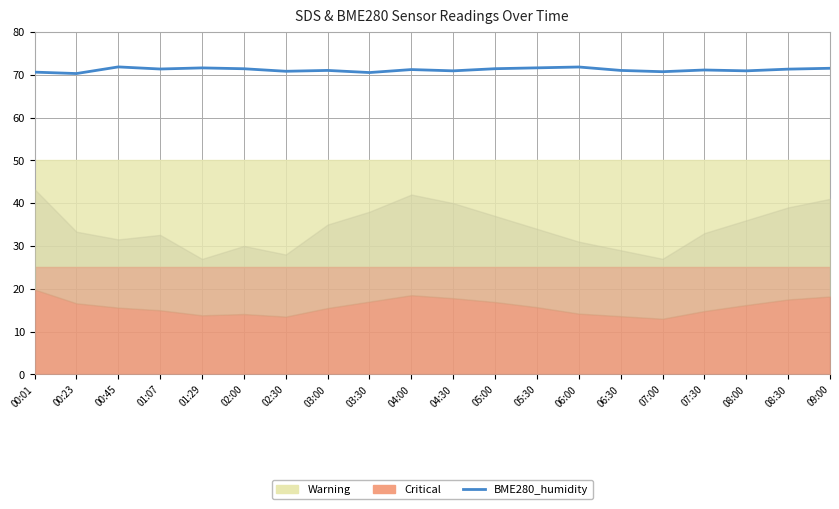

The chart shows a value of 99.7 at 08:30. True or false?

False